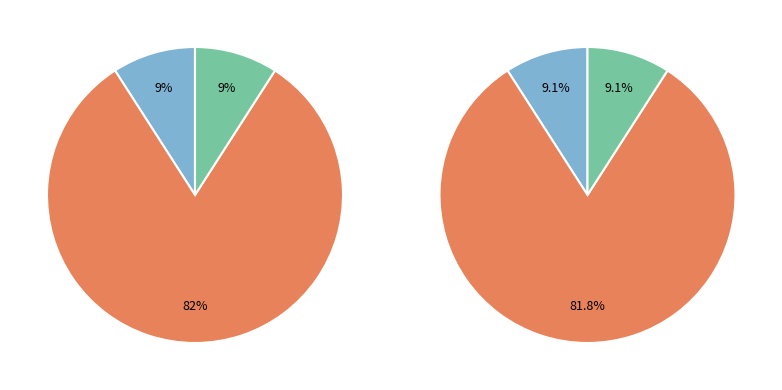

What is the largest slice in the pie chart?

Regular (io_index=9)